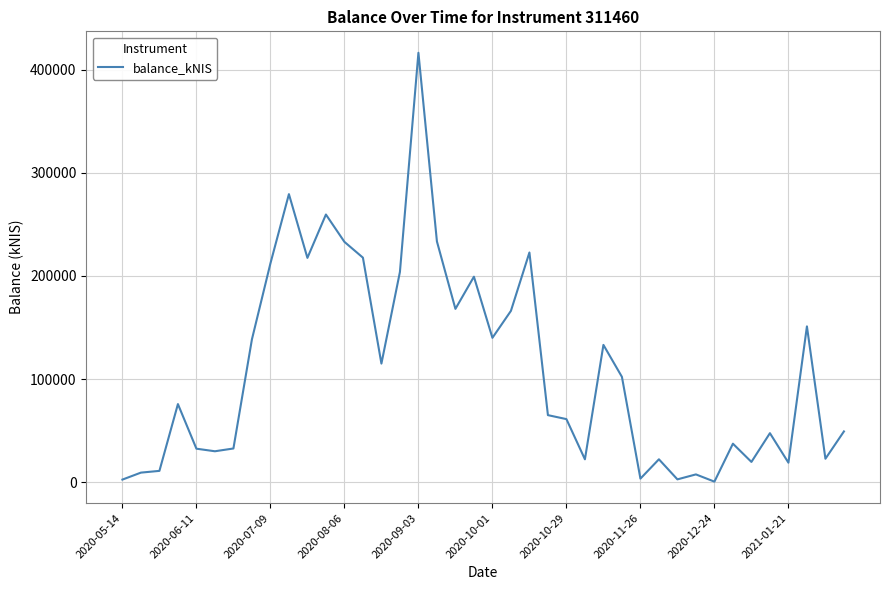

What is the greatest value displayed?

416307.3